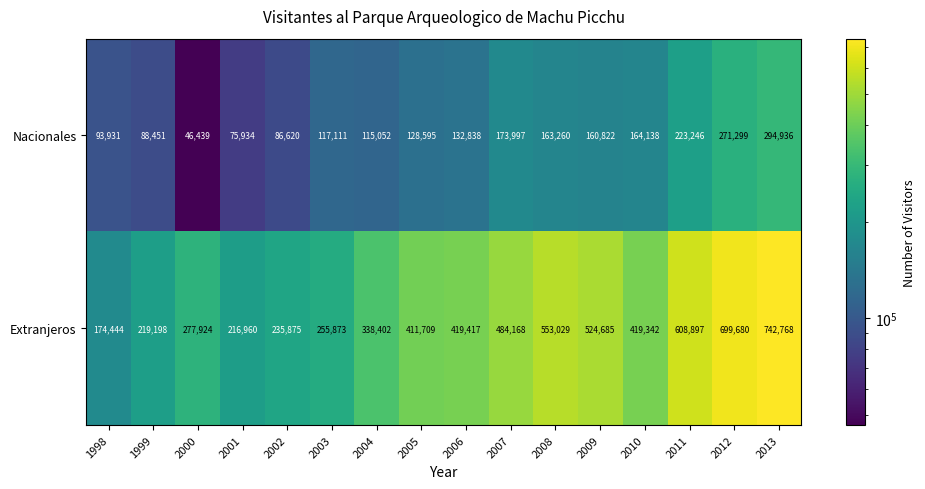

Between 1999 and 2011, which series saw the biggest shift?

Extranjeros